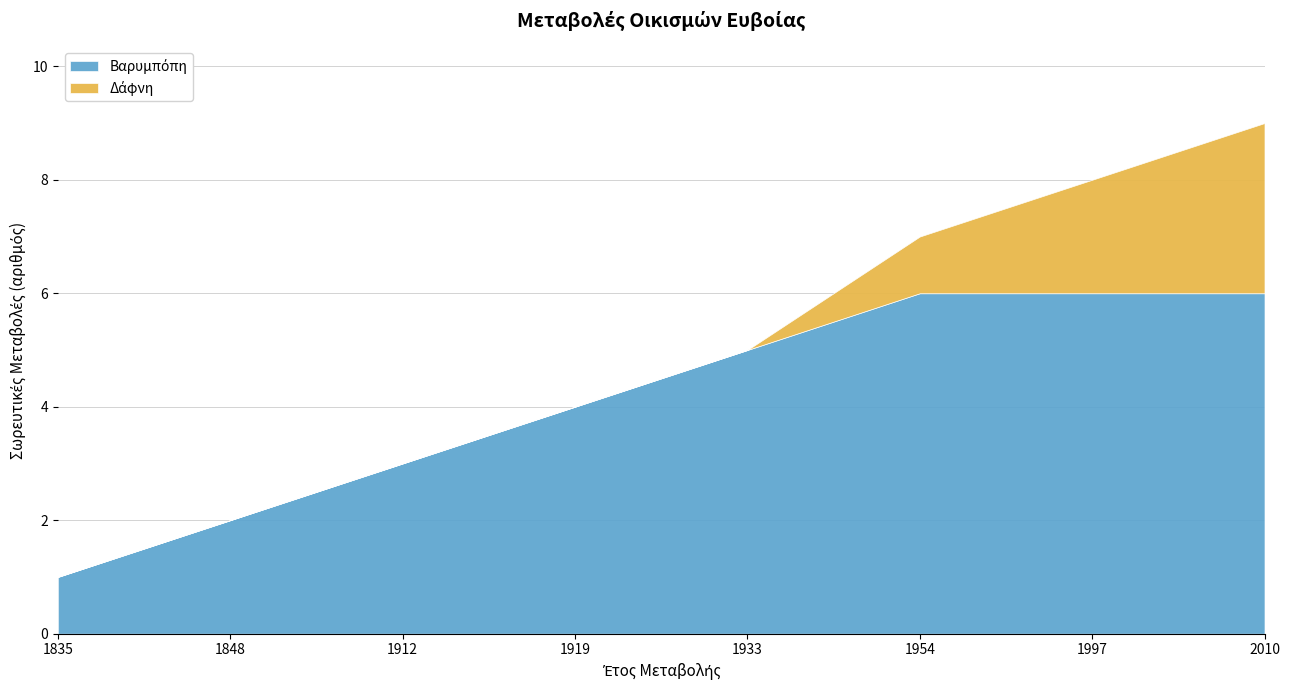

What is the total value across all series at 1848?

2